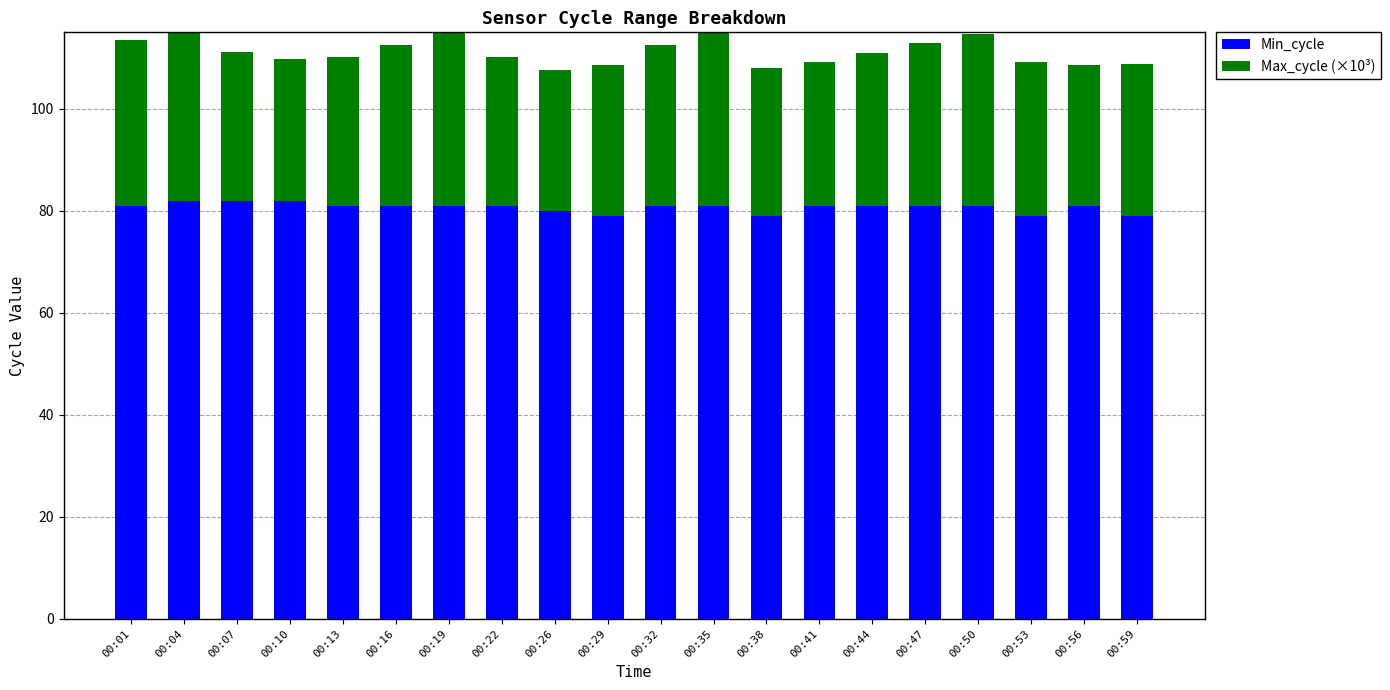

At which label is Max_cycle (×10³) closest to 30?

00:44